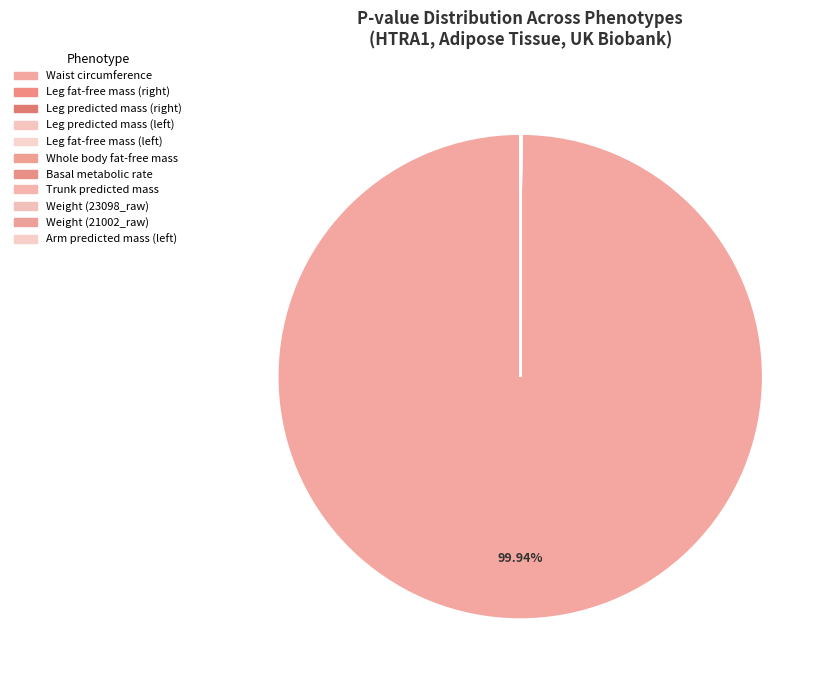

To the nearest percent, what is the average slice percentage?

9%